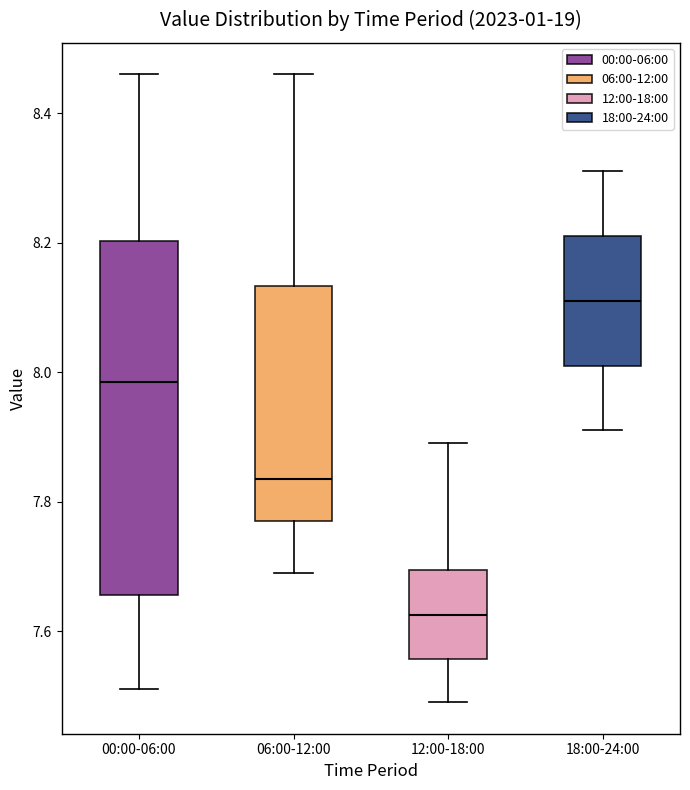

Reading left to right, transcribe this box plot: for each box, give where its median line is, the range the box spans, and where its two whiskers end, as read against the y-axis. The values are not printed on the chart, so give them approximately, as read against the axis.

00:00-06:00: median 7.98, box 7.66 to 8.20, whiskers 7.52 to 8.46
06:00-12:00: median 7.84, box 7.78 to 8.14, whiskers 7.70 to 8.46
12:00-18:00: median 7.62, box 7.56 to 7.70, whiskers 7.50 to 7.90
18:00-24:00: median 8.12, box 8.02 to 8.22, whiskers 7.92 to 8.32